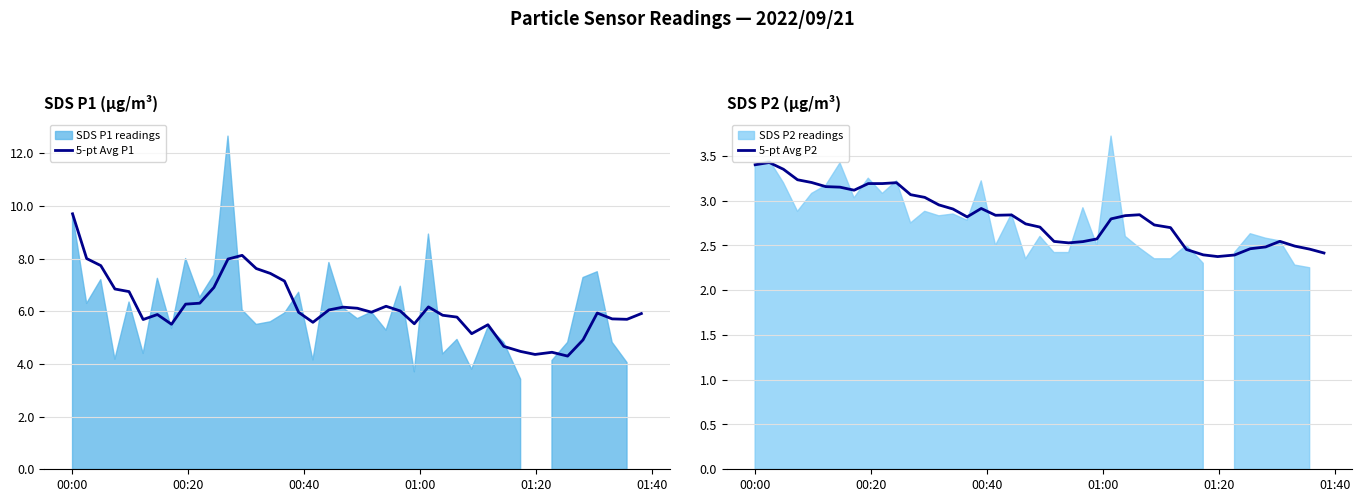

At how many categories does at least one series exceed 5?

34